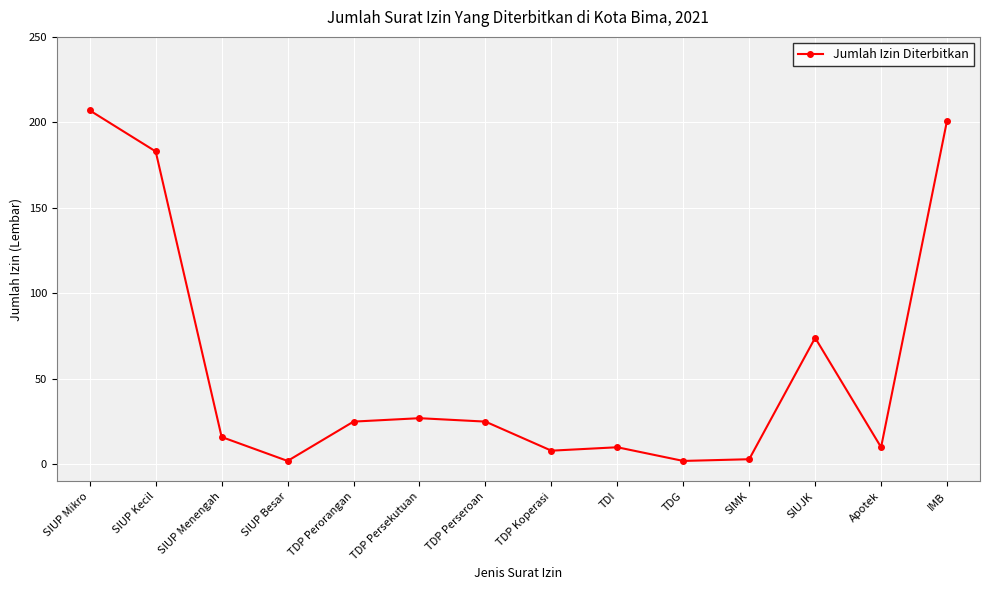

What is the change in value from SIUP Besar to TDP Persekutuan?

+25